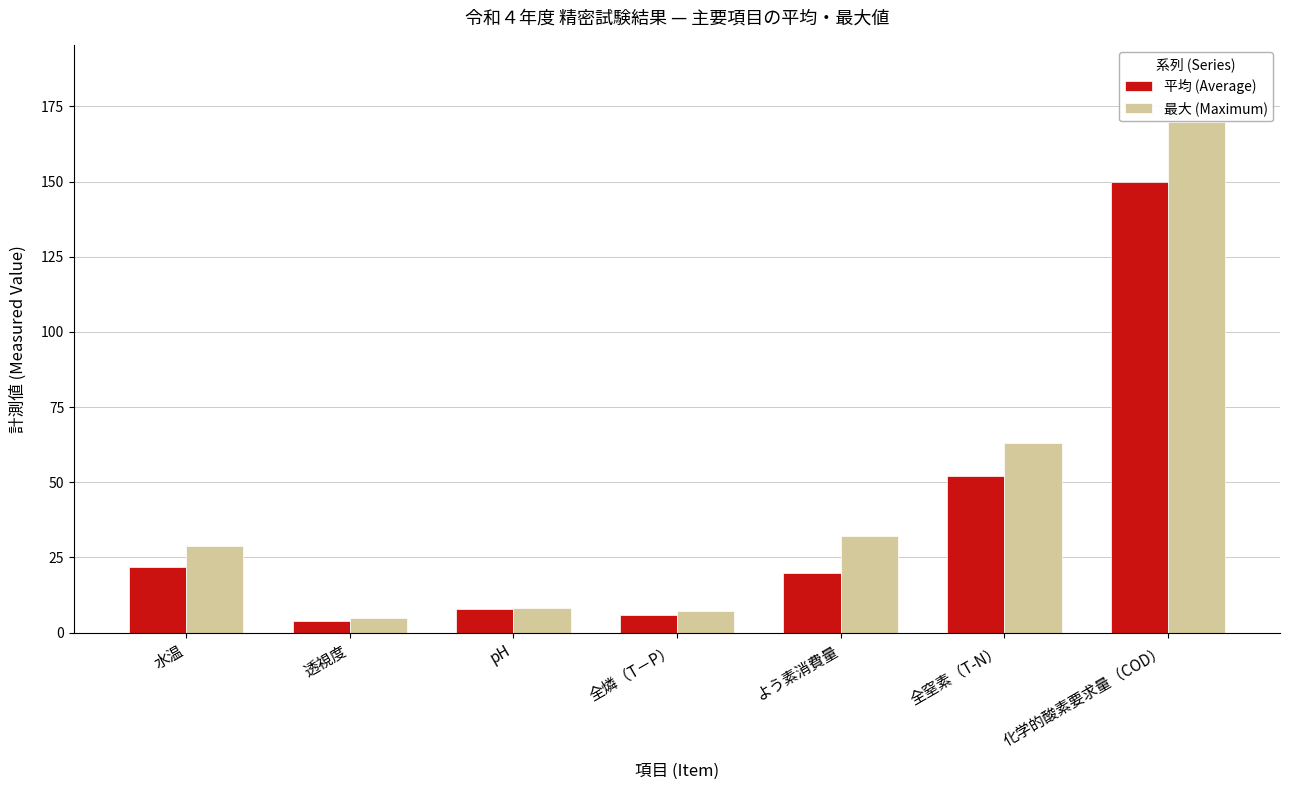

How many data points in 平均 (Average) are less than 20?

3